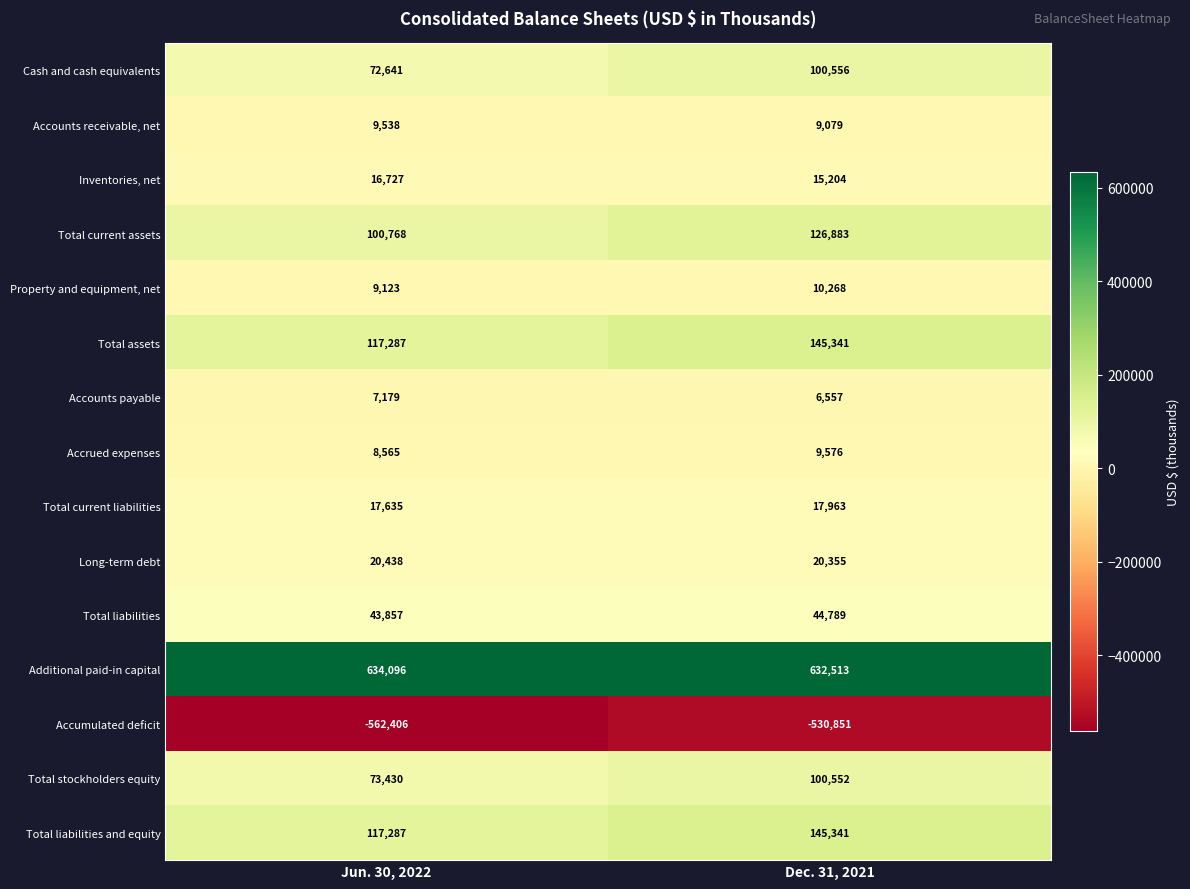

What is the sum of all Total liabilities values?

88646